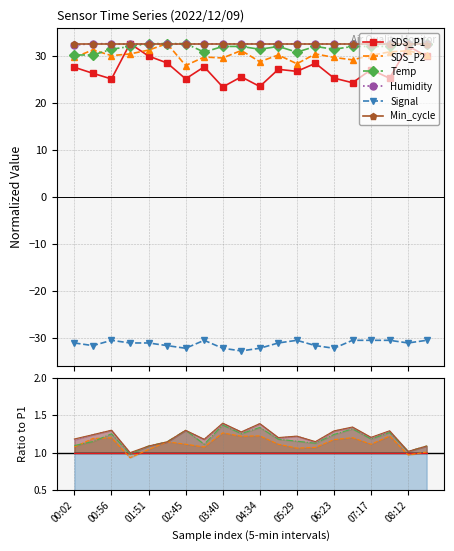

In Humidity, how many points are lower than both neighbors (excluding endpoints)?

4